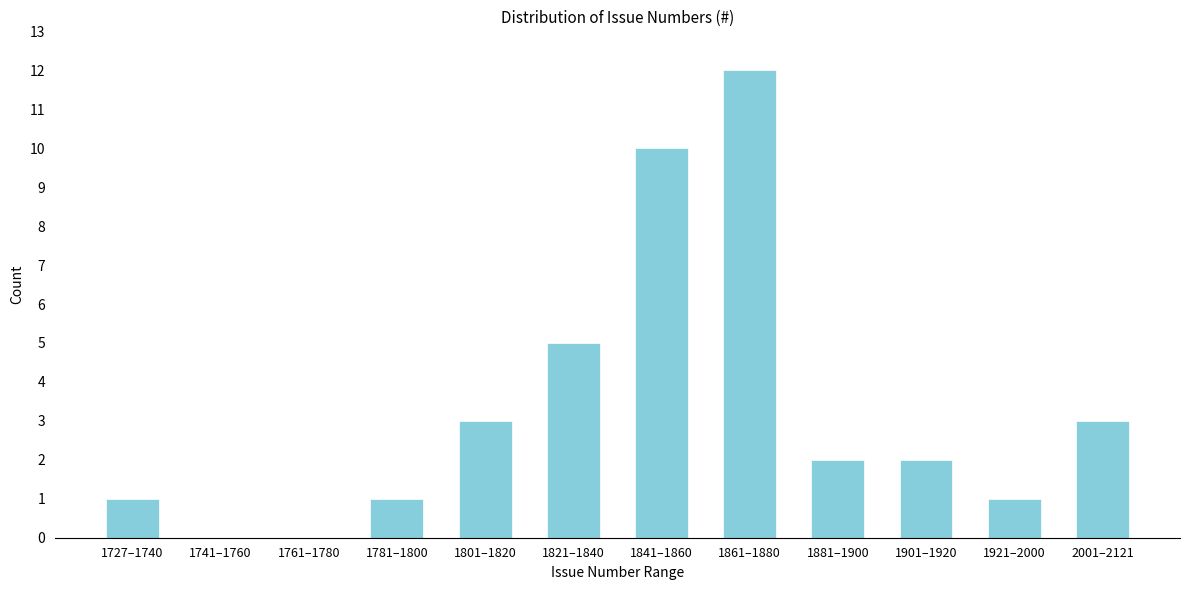

Reading left to right, list all the values displayed in this chart.

1727–1740=1	1741–1760=0	1761–1780=0	1781–1800=1	1801–1820=3	1821–1840=5	1841–1860=10	1861–1880=12	1881–1900=2	1901–1920=2	1921–2000=1	2001–2121=3